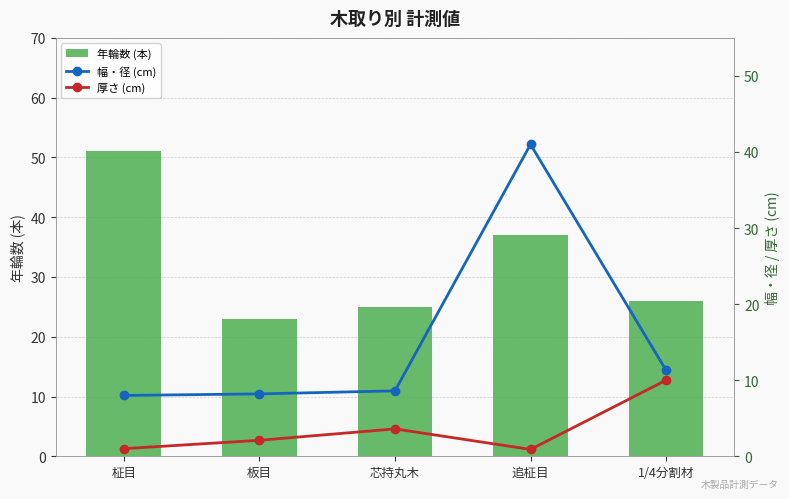

Which series has the largest total across all categories?

年輪数 (本)